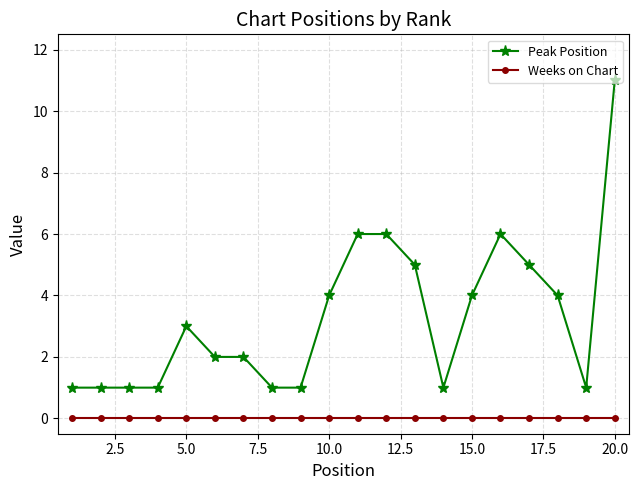

Which series has the widest spread of values?

Peak Position